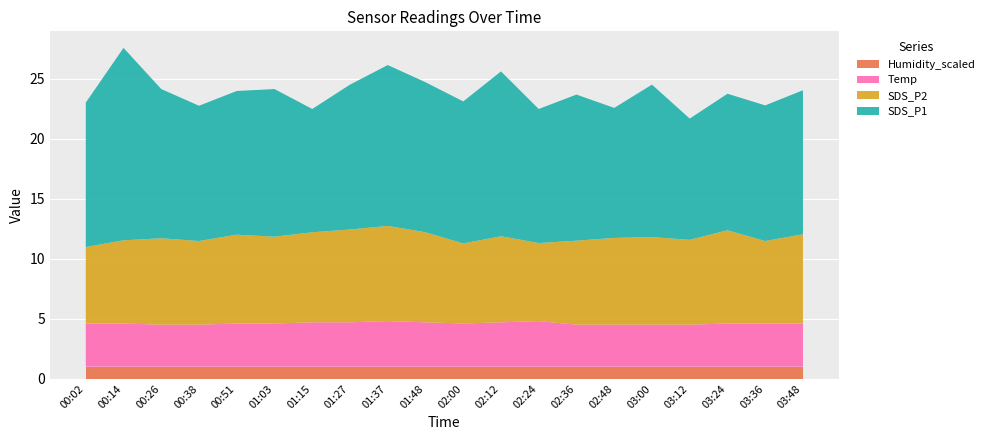

What is the minimum value for Humidity_scaled?

1.0